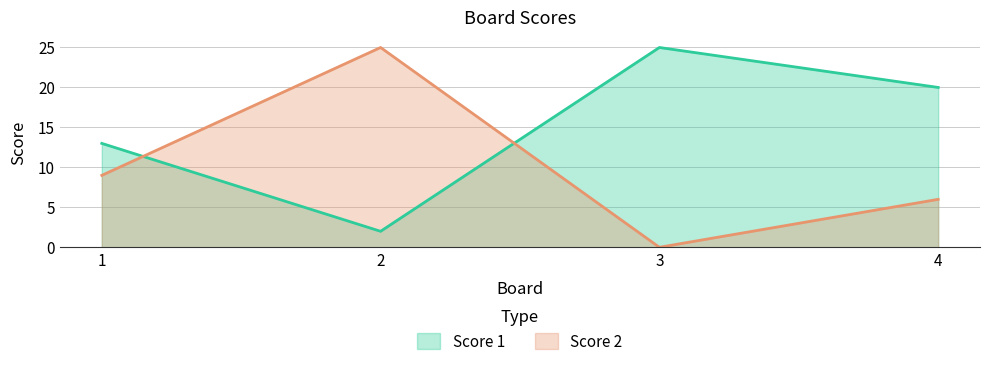

Rank the series by their maximum value, from lowest to highest.

Score 1, Score 2